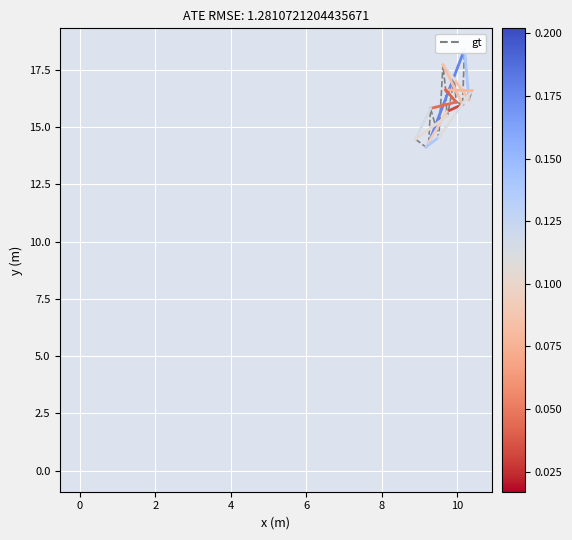

What is the maximum value shown in the chart?

18.4